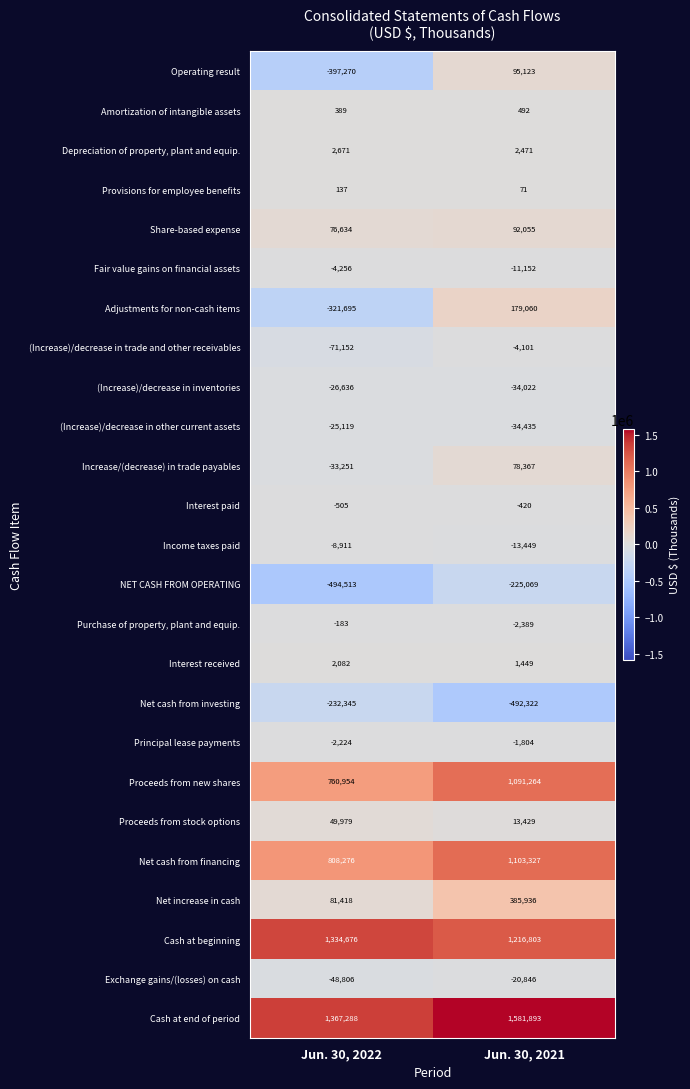

What is the smallest value displayed?

-494513